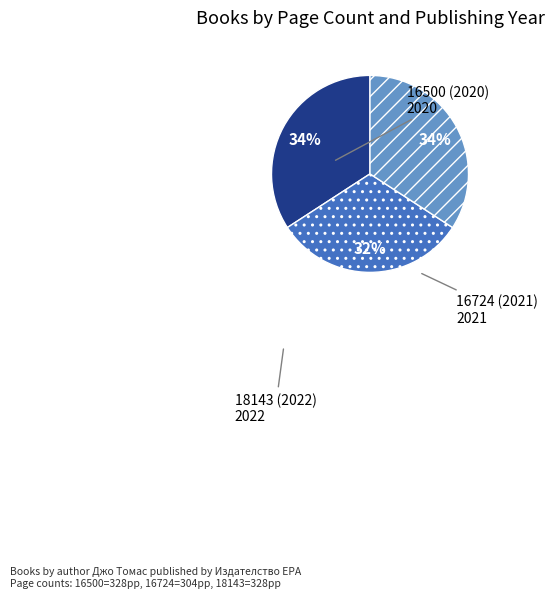

How many slices are in this pie chart?

3